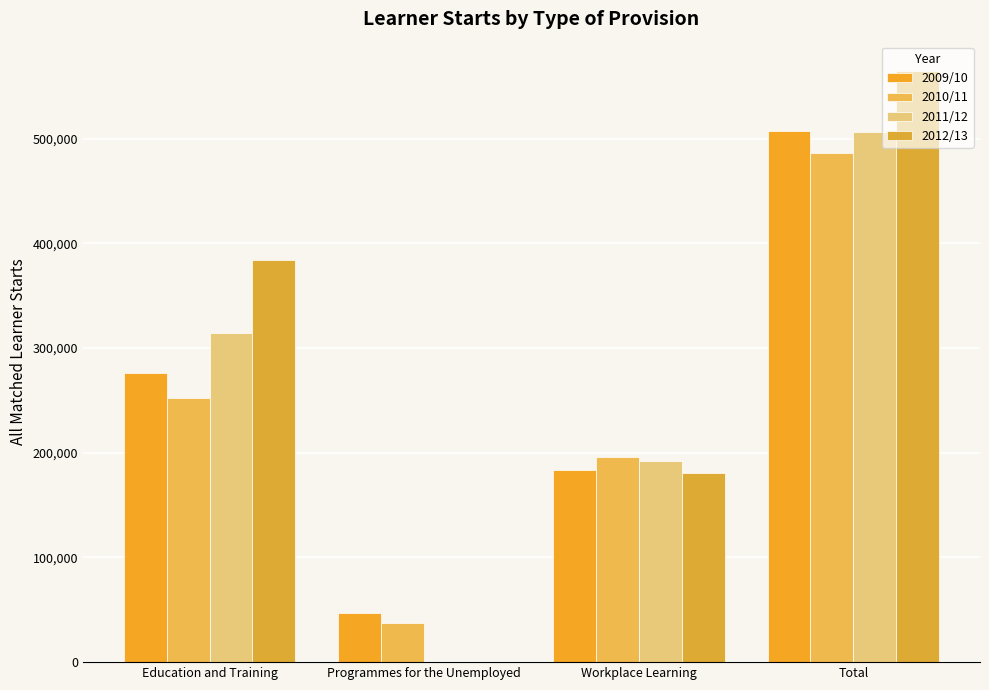

Does the chart contain stacked bars?

No